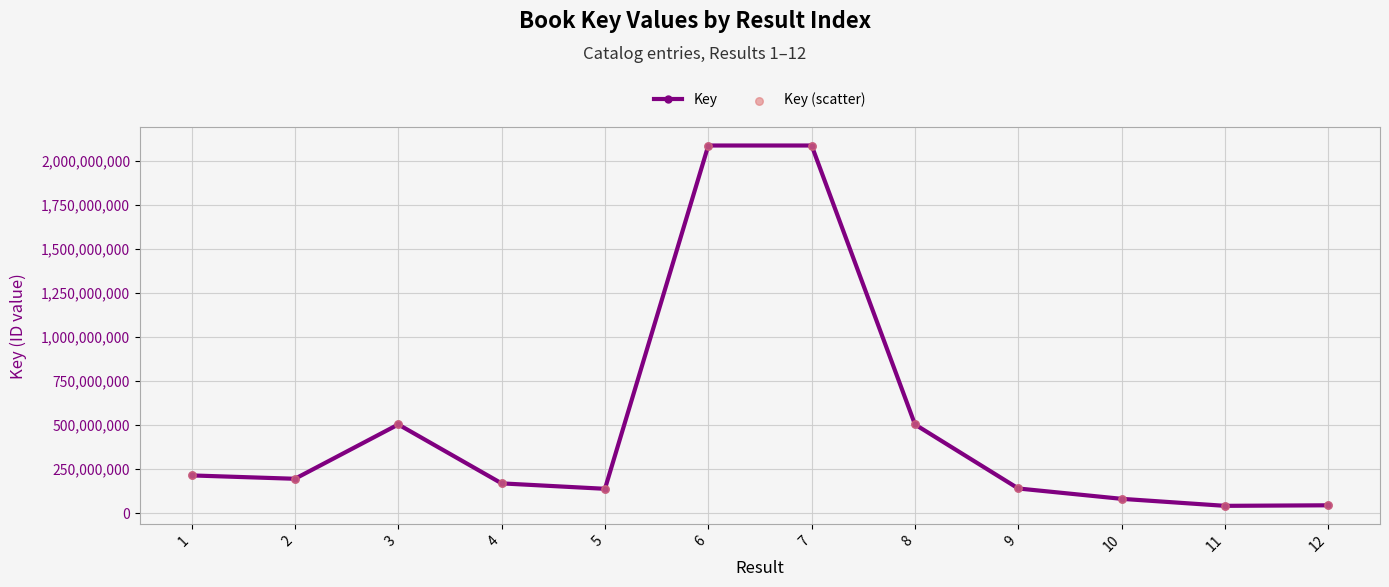

Where is the first local maximum?

3